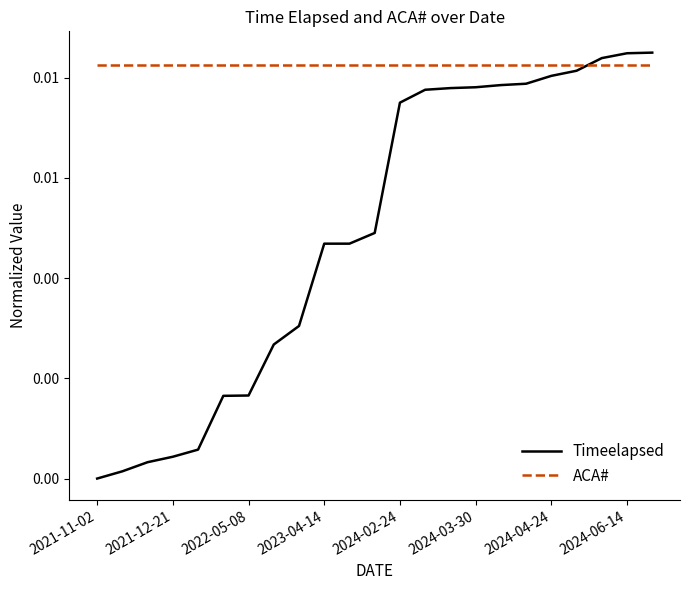

Is this an area chart (filled region under the line)?

No